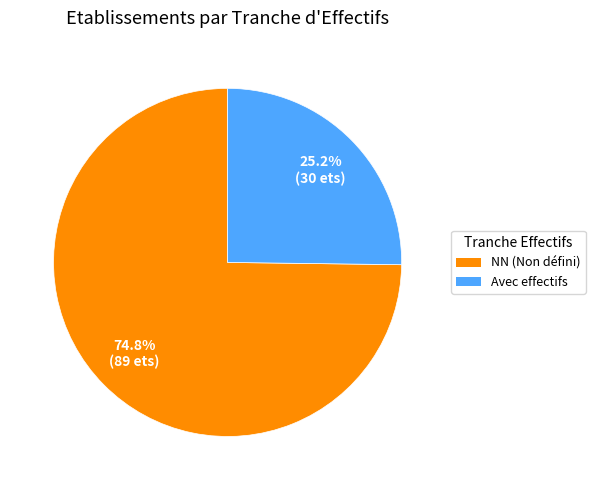

How many segments does this pie chart have?

2